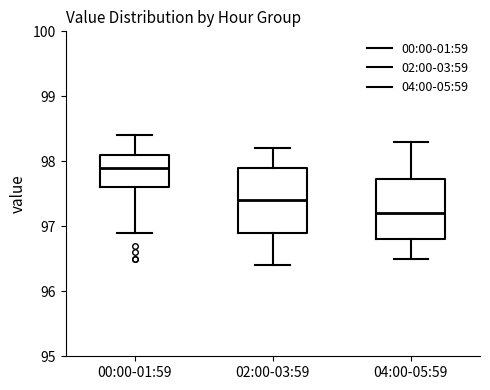

Reading left to right, read every box against the y-axis: the position of its median line, the range the box covers, and the ends of its whiskers. The values are not printed on the chart, so give them approximately, as read against the axis.

00:00-01:59: median 97.9, box 97.6 to 98.1, whiskers 96.9 to 98.4
02:00-03:59: median 97.4, box 96.9 to 97.9, whiskers 96.4 to 98.2
04:00-05:59: median 97.2, box 96.8 to 97.7, whiskers 96.5 to 98.3